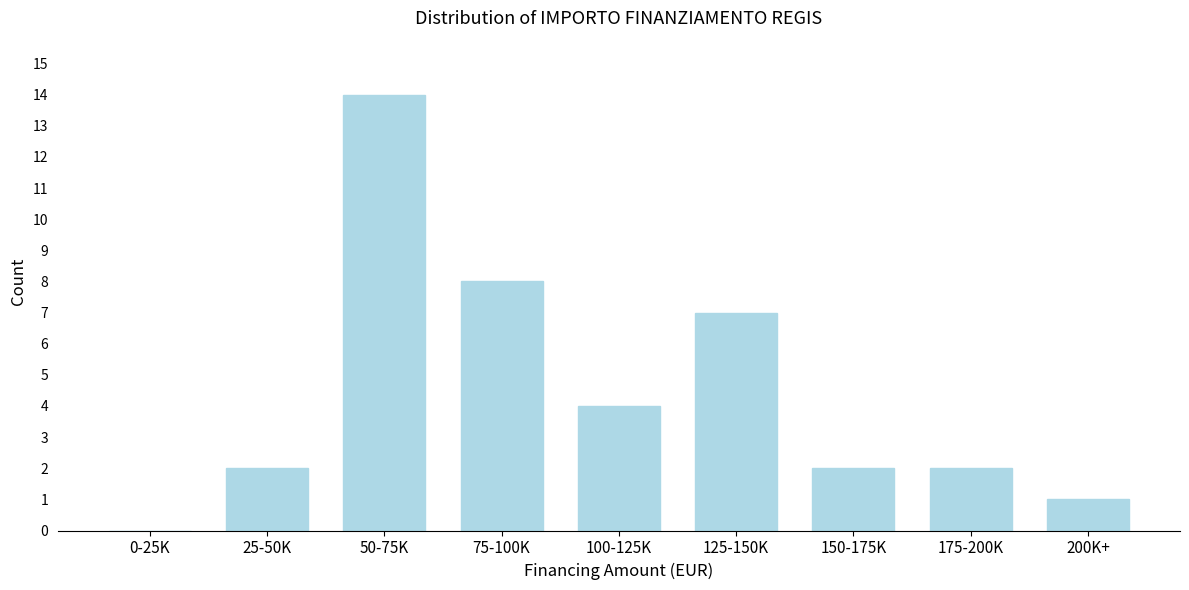

Reading left to right, list all the values displayed in this chart.

0-25K=0	25-50K=2	50-75K=14	75-100K=8	100-125K=4	125-150K=7	150-175K=2	175-200K=2	200K+=1